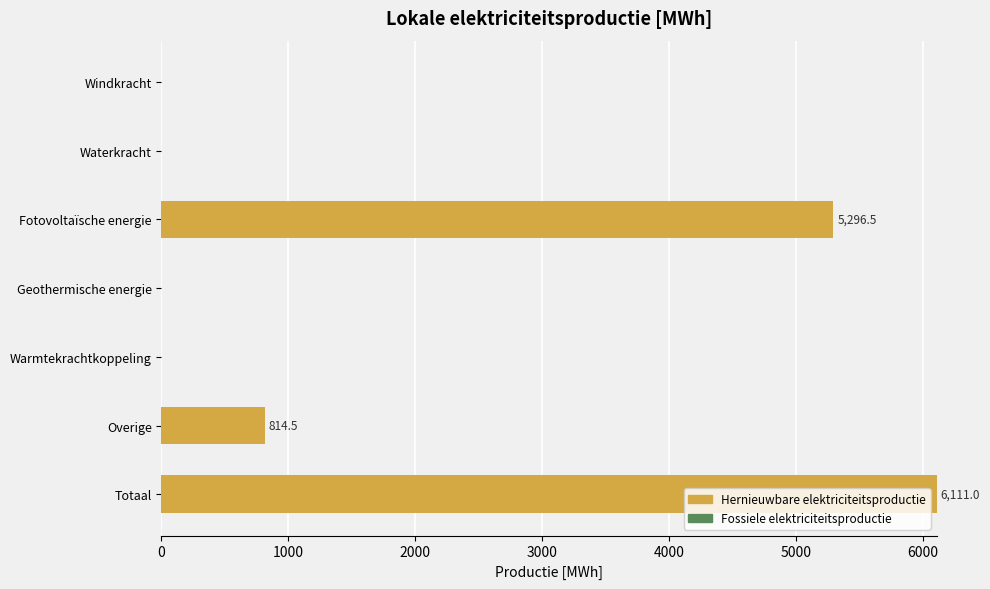

The chart shows a value of 0.0 at Geothermische energie. True or false?

True